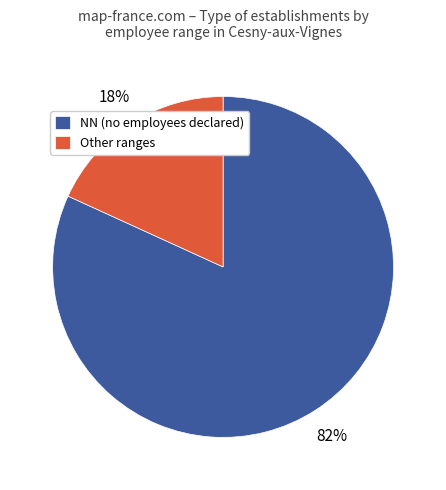

What percentage is the NN (no employees declared) slice, to the nearest percent?

82%